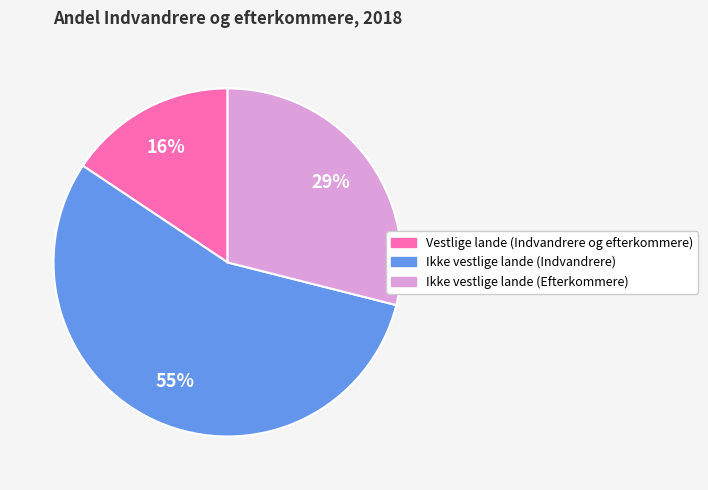

How many slices are in this pie chart?

3